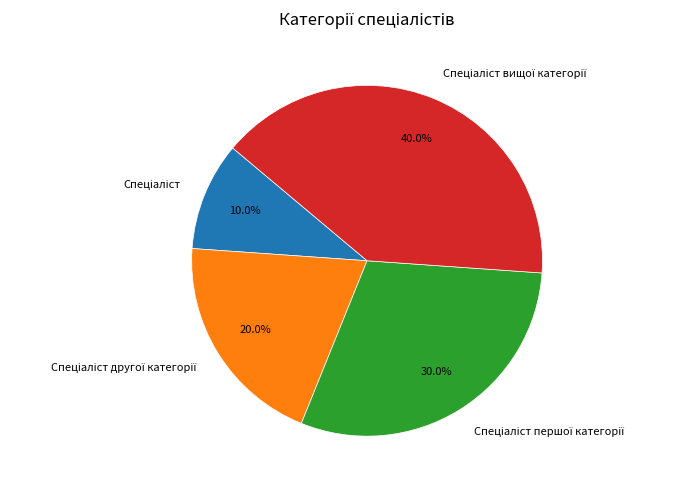

Does any single category account for the majority?

No